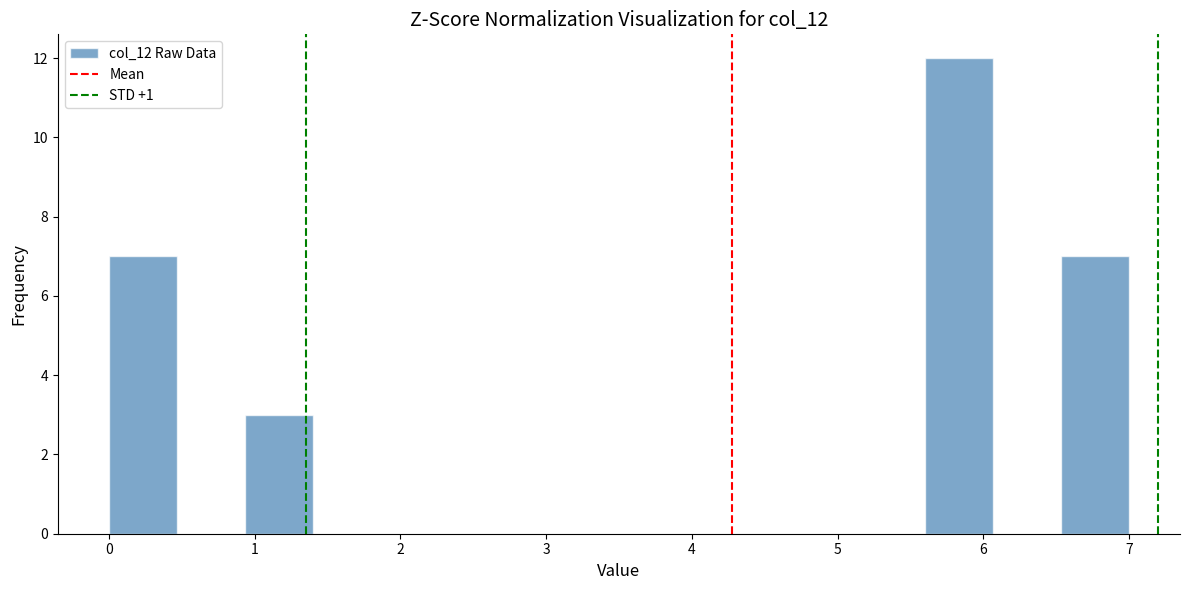

Reading left to right, list every bar in this chart as the range it spans on the x-axis followed by its height. Neither the bar edges nor the heights are printed on the chart, so give them approximately, as read against the axes.

0.0 to 0.5: 7
0.5 to 0.9: 0
0.9 to 1.4: 3
1.4 to 1.9: 0
1.9 to 2.3: 0
2.3 to 2.8: 0
2.8 to 3.3: 0
3.3 to 3.7: 0
3.7 to 4.2: 0
4.2 to 4.7: 0
4.7 to 5.1: 0
5.1 to 5.6: 0
5.6 to 6.1: 12
6.1 to 6.5: 0
6.5 to 7.0: 7